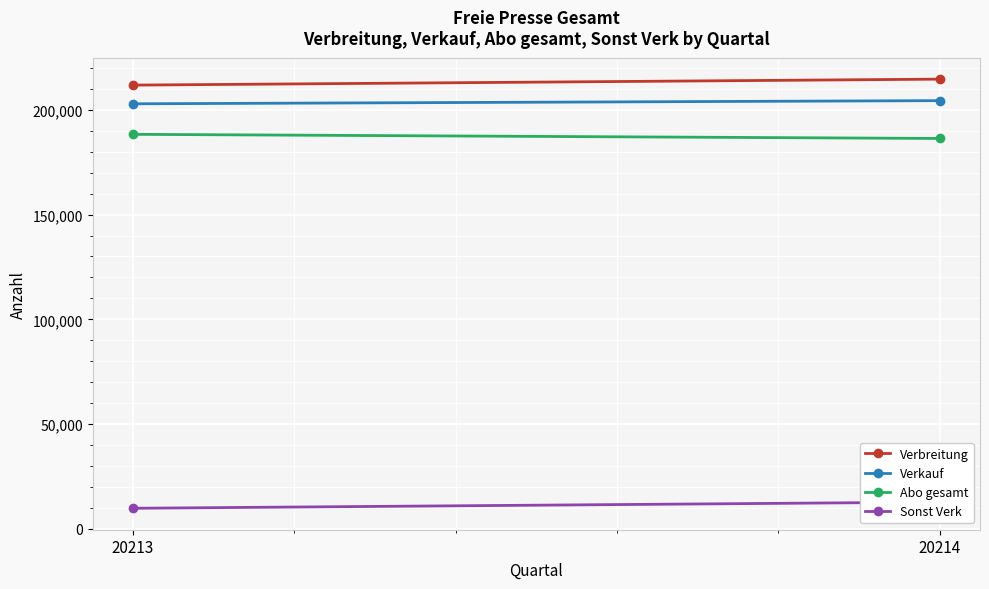

Reading left to right, what are all the values shown in this chart?

Verbreitung: 20213=211778	20214=214625
Verkauf: 20213=202863	20214=204370
Abo gesamt: 20213=188289	20214=186315
Sonst Verk: 20213=9841	20214=12777